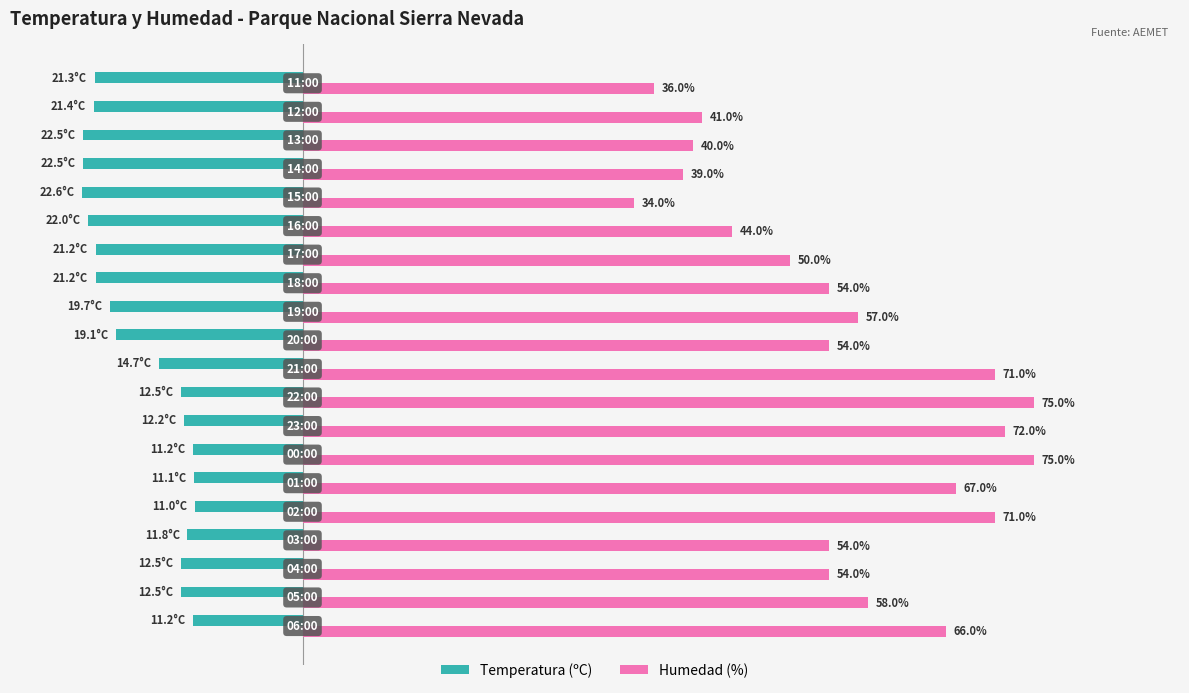

List the series in order of their overall mean, lowest first.

Temperatura (ºC), Humedad (%)